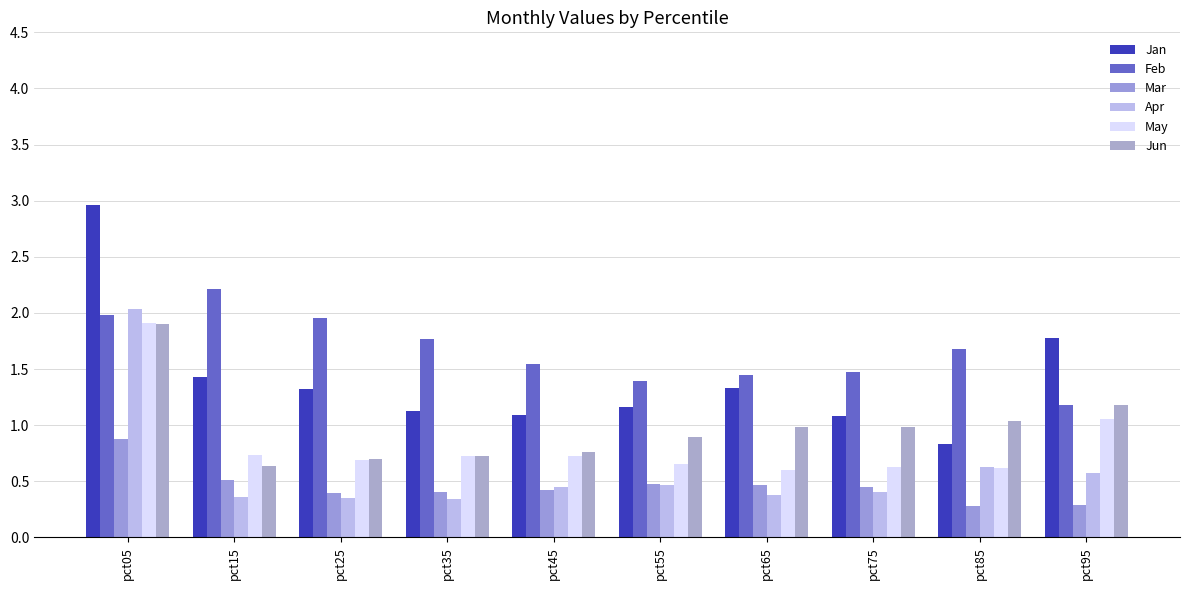

Reading right to left, transcribe all the data shown in this chart.

Jan: pct95=1.8	pct85=0.8	pct75=1.1	pct65=1.3	pct55=1.2	pct45=1.1	pct35=1.1	pct25=1.3	pct15=1.4	pct05=3.0
Feb: pct95=1.2	pct85=1.7	pct75=1.5	pct65=1.4	pct55=1.4	pct45=1.5	pct35=1.8	pct25=2.0	pct15=2.2	pct05=2.0
Mar: pct95=0.3	pct85=0.3	pct75=0.4	pct65=0.5	pct55=0.5	pct45=0.4	pct35=0.4	pct25=0.4	pct15=0.5	pct05=0.9
Apr: pct95=0.6	pct85=0.6	pct75=0.4	pct65=0.4	pct55=0.5	pct45=0.5	pct35=0.3	pct25=0.4	pct15=0.4	pct05=2.0
May: pct95=1.1	pct85=0.6	pct75=0.6	pct65=0.6	pct55=0.7	pct45=0.7	pct35=0.7	pct25=0.7	pct15=0.7	pct05=1.9
Jun: pct95=1.2	pct85=1.0	pct75=1.0	pct65=1.0	pct55=0.9	pct45=0.8	pct35=0.7	pct25=0.7	pct15=0.6	pct05=1.9